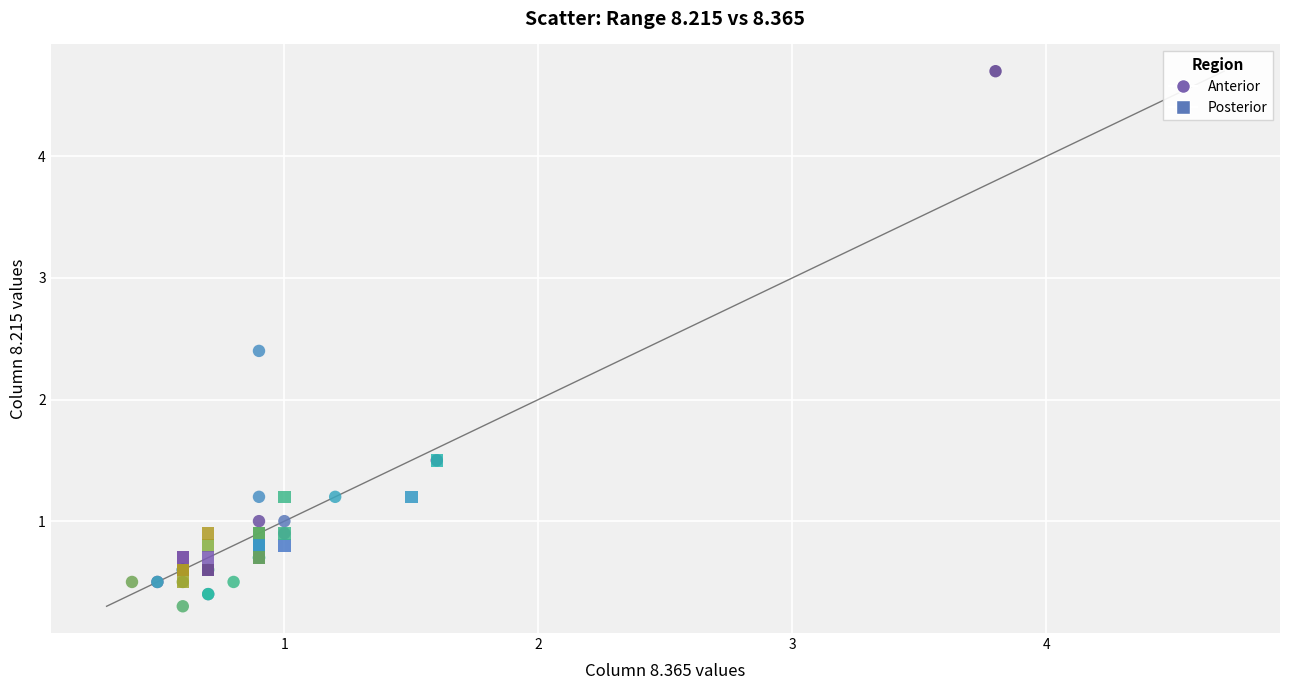

What are all the series names shown in the legend?

Anterior, Posterior